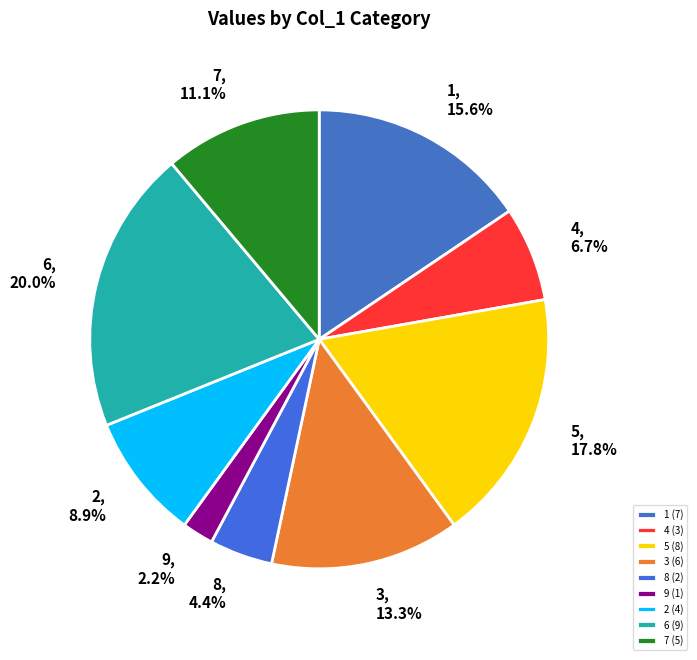

What is the smallest slice in the pie chart?

9